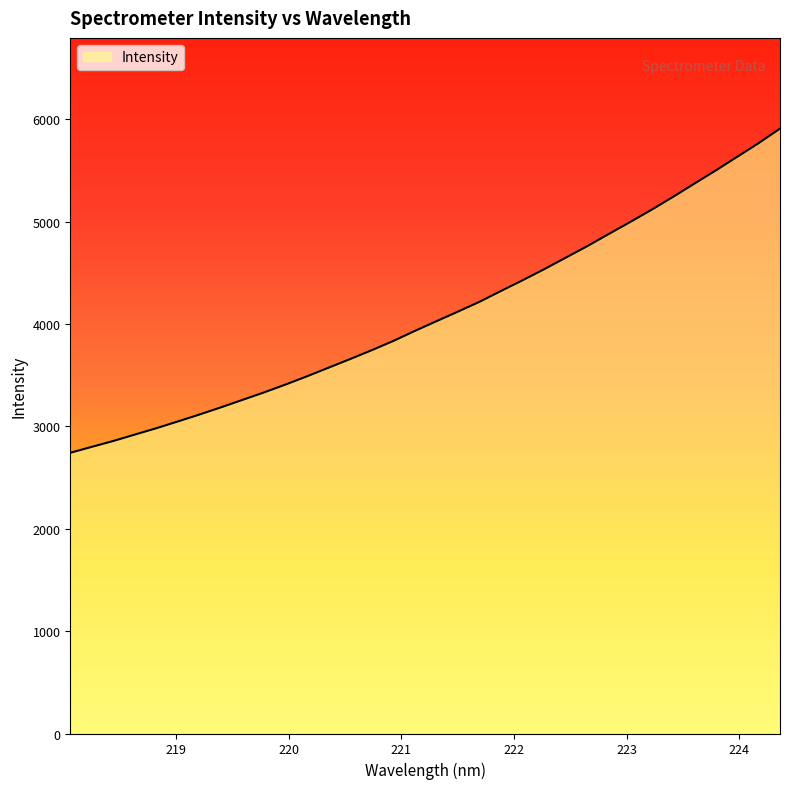

What is the difference between the maximum and minimum values?

3166.1